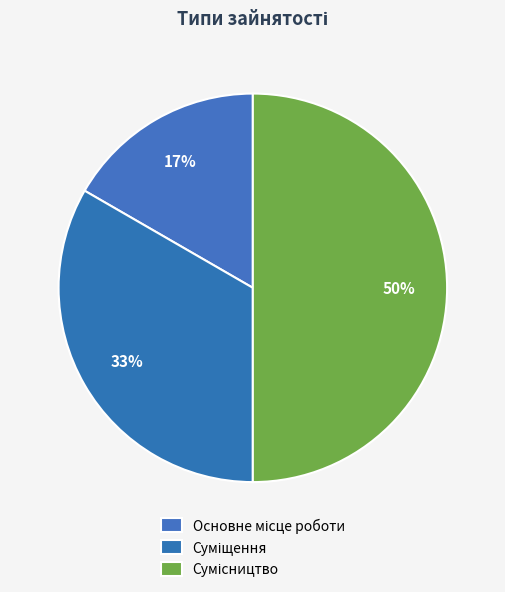

How many segments does this pie chart have?

3